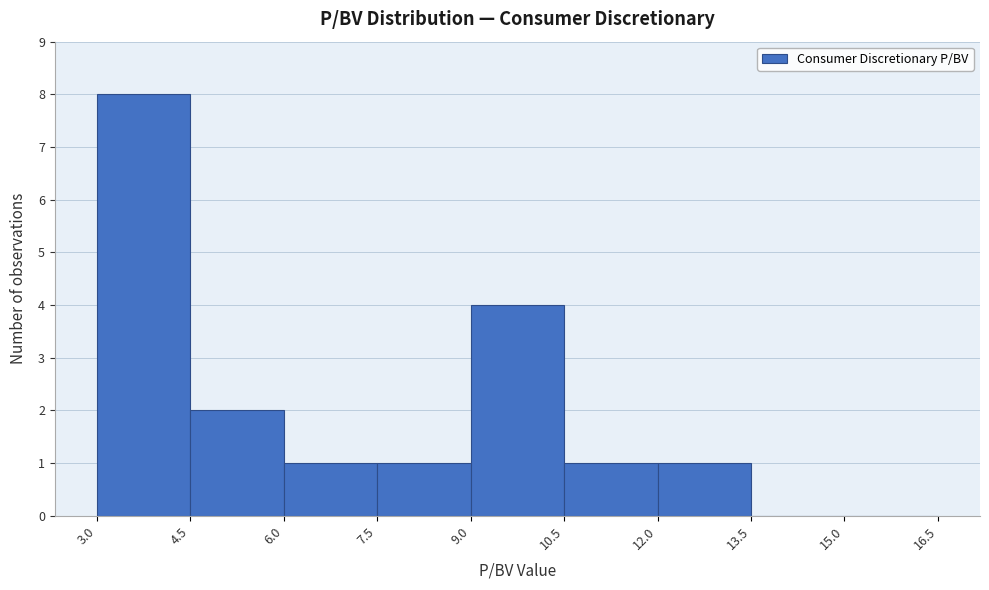

Reading left to right, list every bar in this chart as the range it spans on the x-axis followed by its height. The values are not printed on the chart, so give them approximately, as read against the axis.

3.0 to 4.5: 8
4.5 to 6.0: 2
6.0 to 7.5: 1
7.5 to 9.0: 1
9.0 to 10.5: 4
10.5 to 12.0: 1
12.0 to 13.5: 1
13.5 to 15.0: 0
15.0 to 16.5: 0